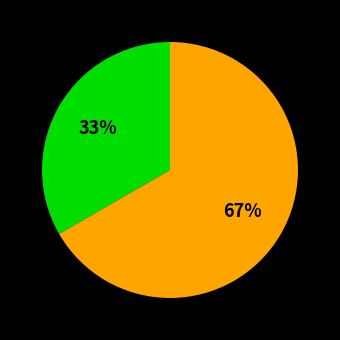

Does any single category account for the majority?

Yes